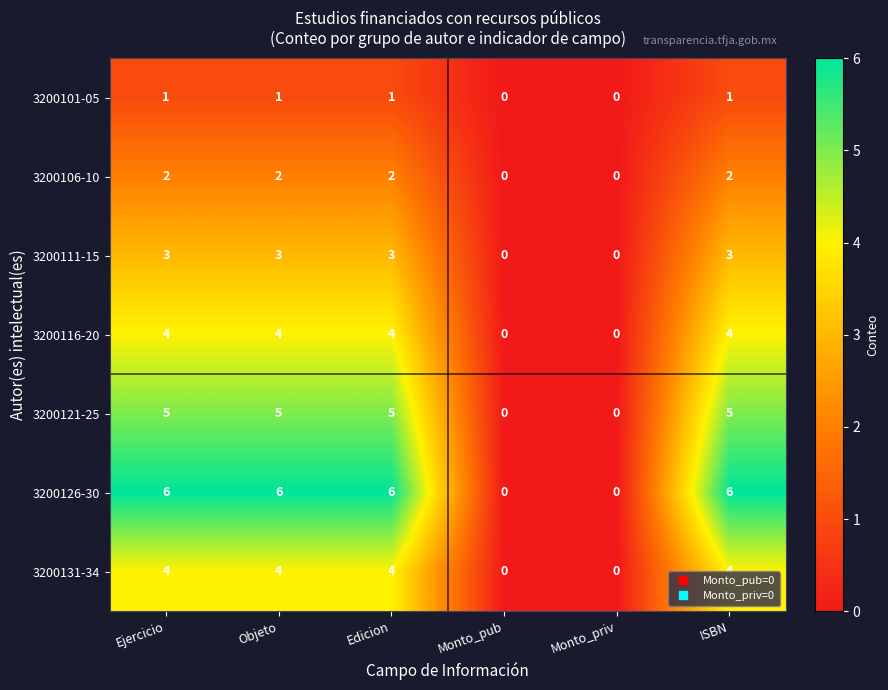

What is the difference between the maximum and minimum values in the 3200126-30 series?

6